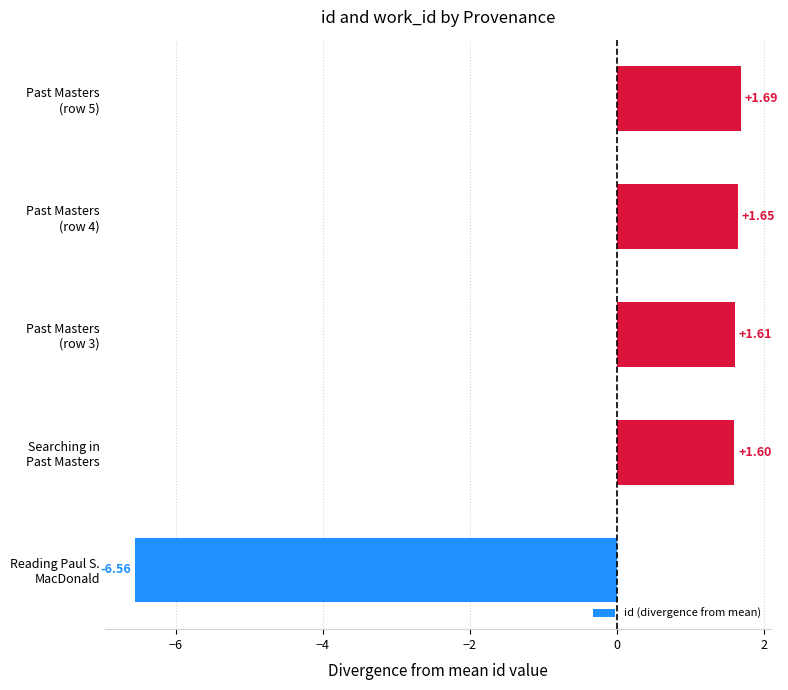

List the labels in order of value, smallest first.

Reading Paul S.
MacDonald, Searching in
Past Masters, Past Masters
(row 3), Past Masters
(row 4), Past Masters
(row 5)